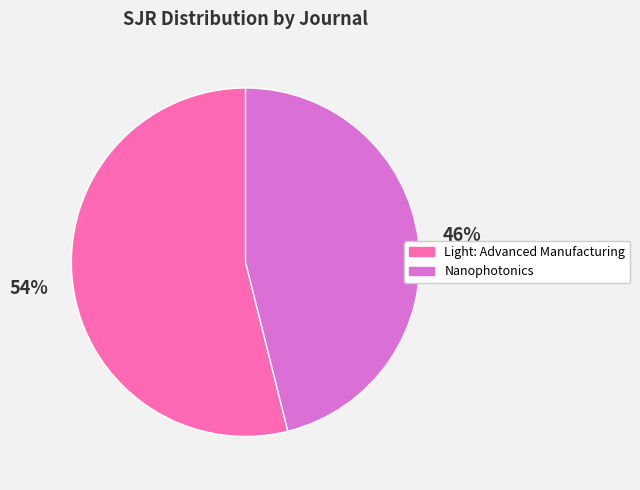

Is there any slice that represents more than half of the pie?

Yes